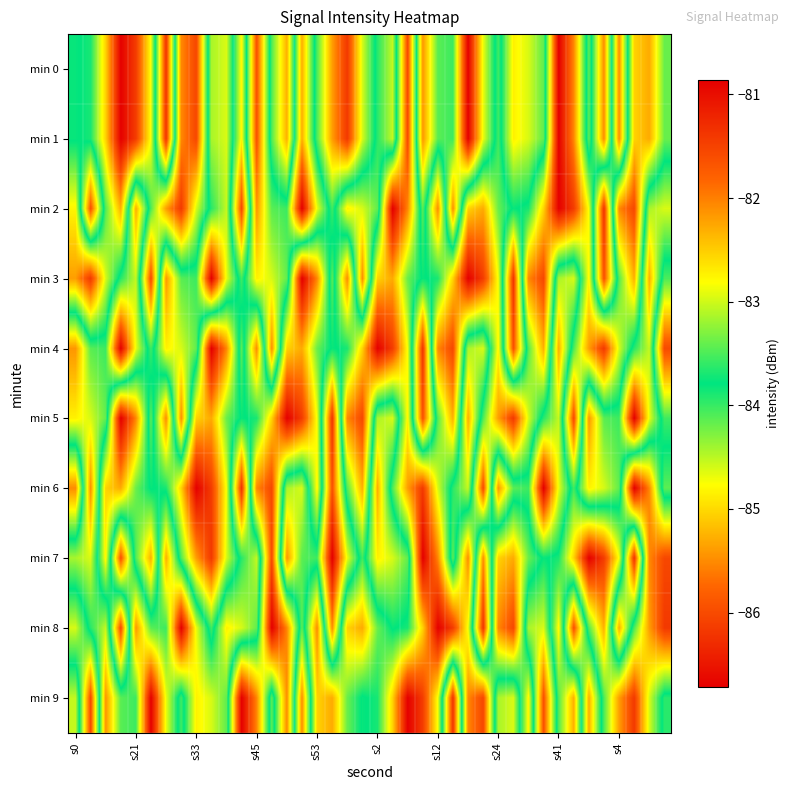

How many distinct data groups are displayed?

10